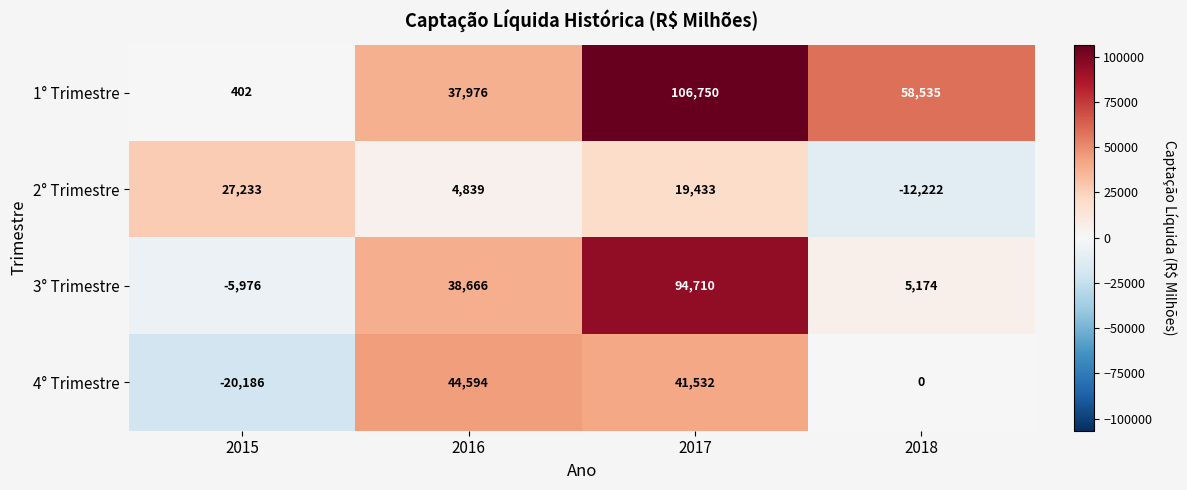

What is the average value of the 3° Trimestre series?

33144